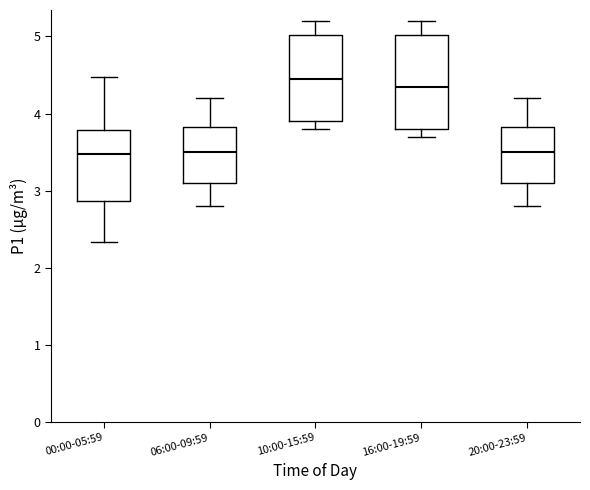

Reading left to right, transcribe this box plot: for each box, give where its median line is, the range the box spans, and where its two whiskers end, as read against the y-axis. The values are not printed on the chart, so give them approximately, as read against the axis.

00:00-05:59: median 3.5, box 2.9 to 3.8, whiskers 2.3 to 4.5
06:00-09:59: median 3.5, box 3.1 to 3.8, whiskers 2.8 to 4.2
10:00-15:59: median 4.5, box 3.9 to 5.0, whiskers 3.8 to 5.2
16:00-19:59: median 4.4, box 3.8 to 5.0, whiskers 3.7 to 5.2
20:00-23:59: median 3.5, box 3.1 to 3.8, whiskers 2.8 to 4.2